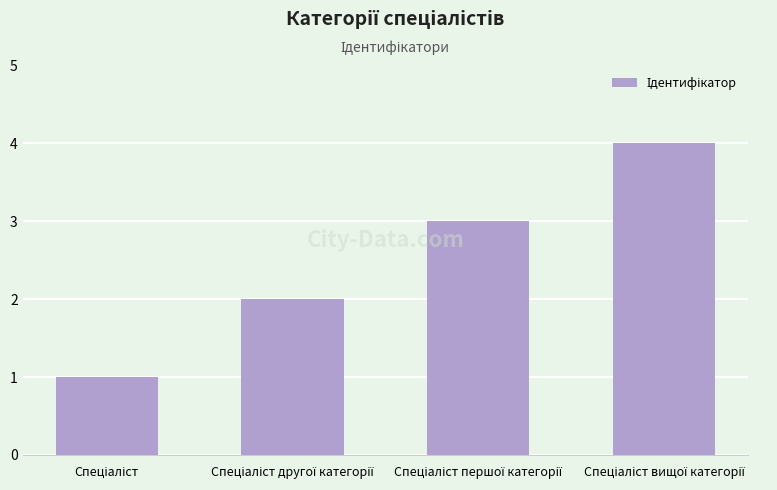

What is the greatest value displayed?

4